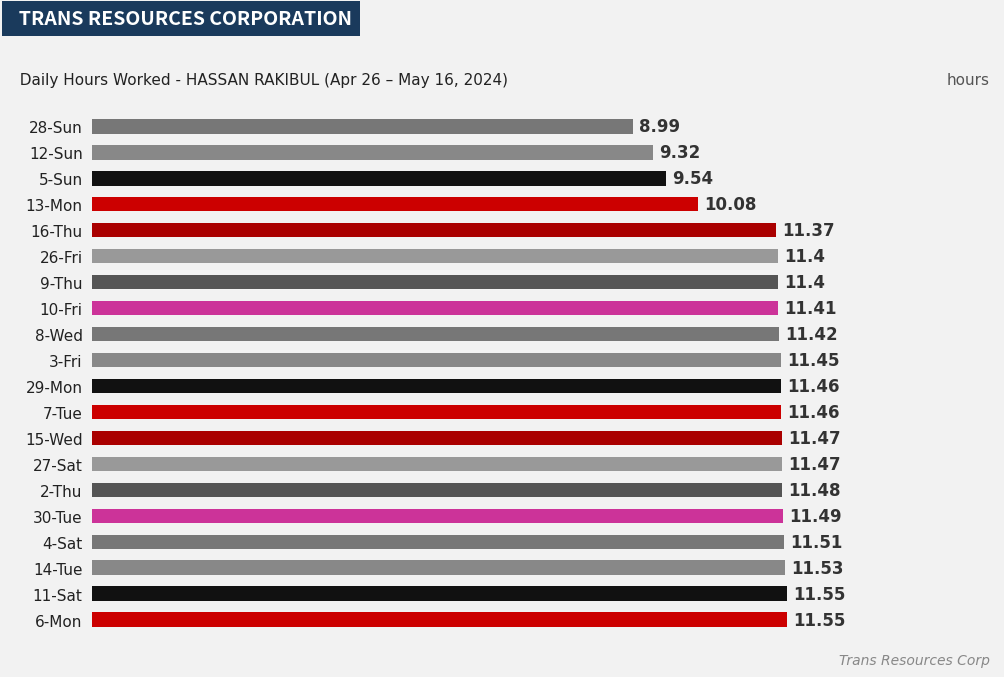

Between 6-Mon and 30-Tue, which is larger?

6-Mon